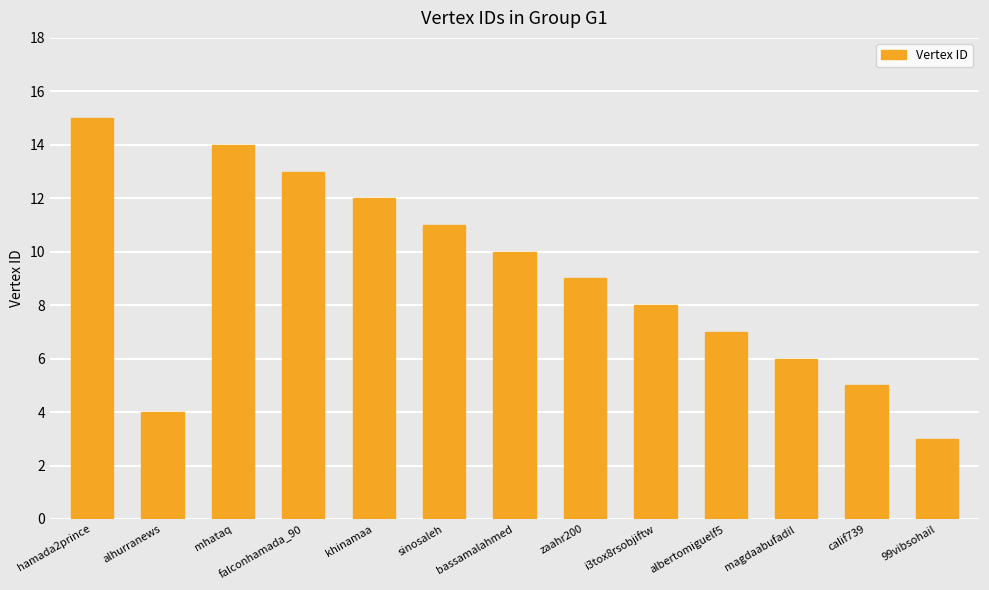

What is the sum of the values at sinosaleh and i3tox8rsobjiftw?

19